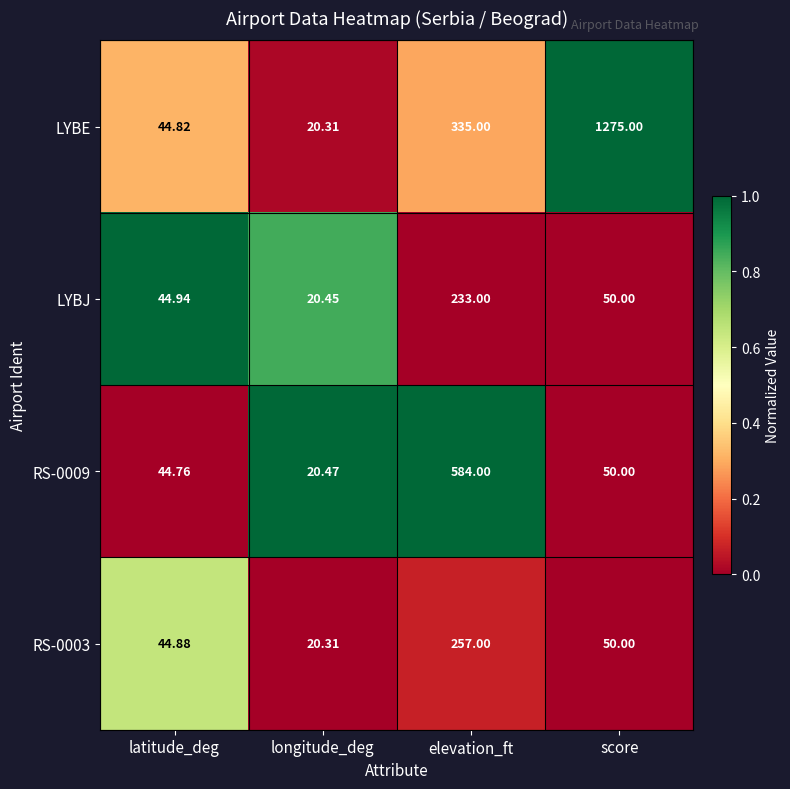

List the labels in order of LYBJ value, smallest first.

longitude_deg, latitude_deg, score, elevation_ft